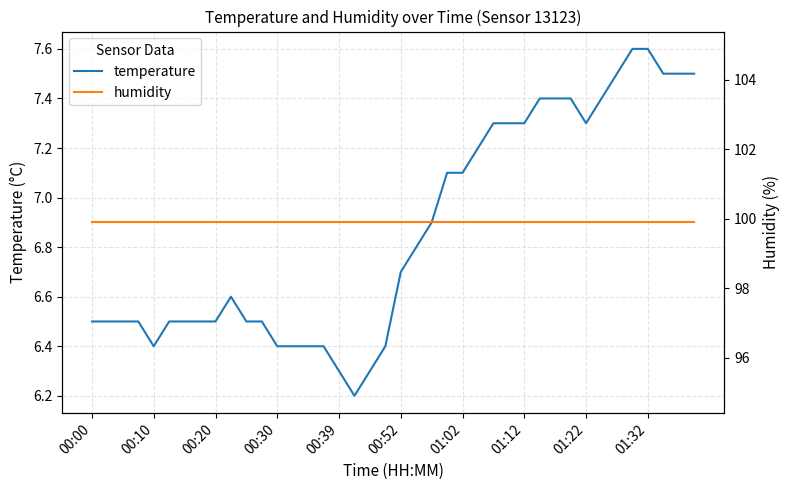

Is it true that temperature equals 10.1 at 00:20?

False